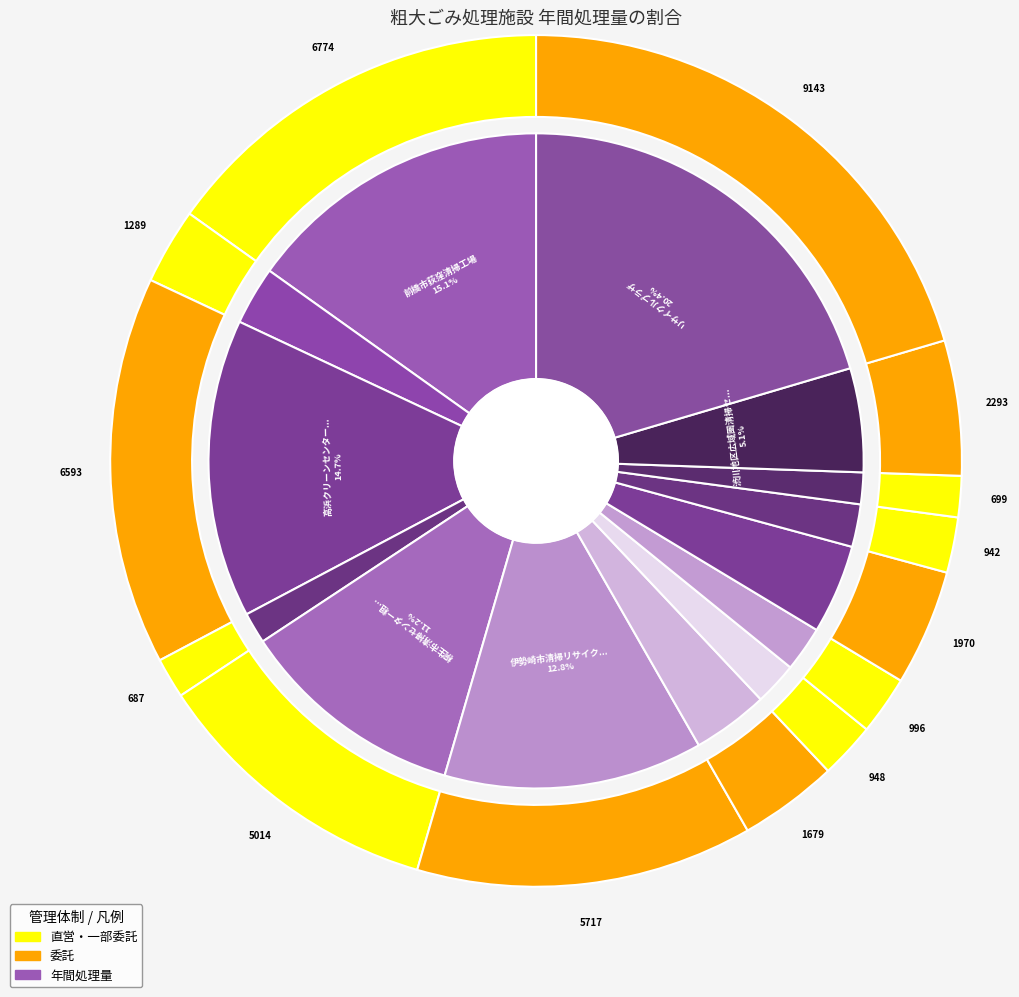

Is there a majority slice in this chart?

No